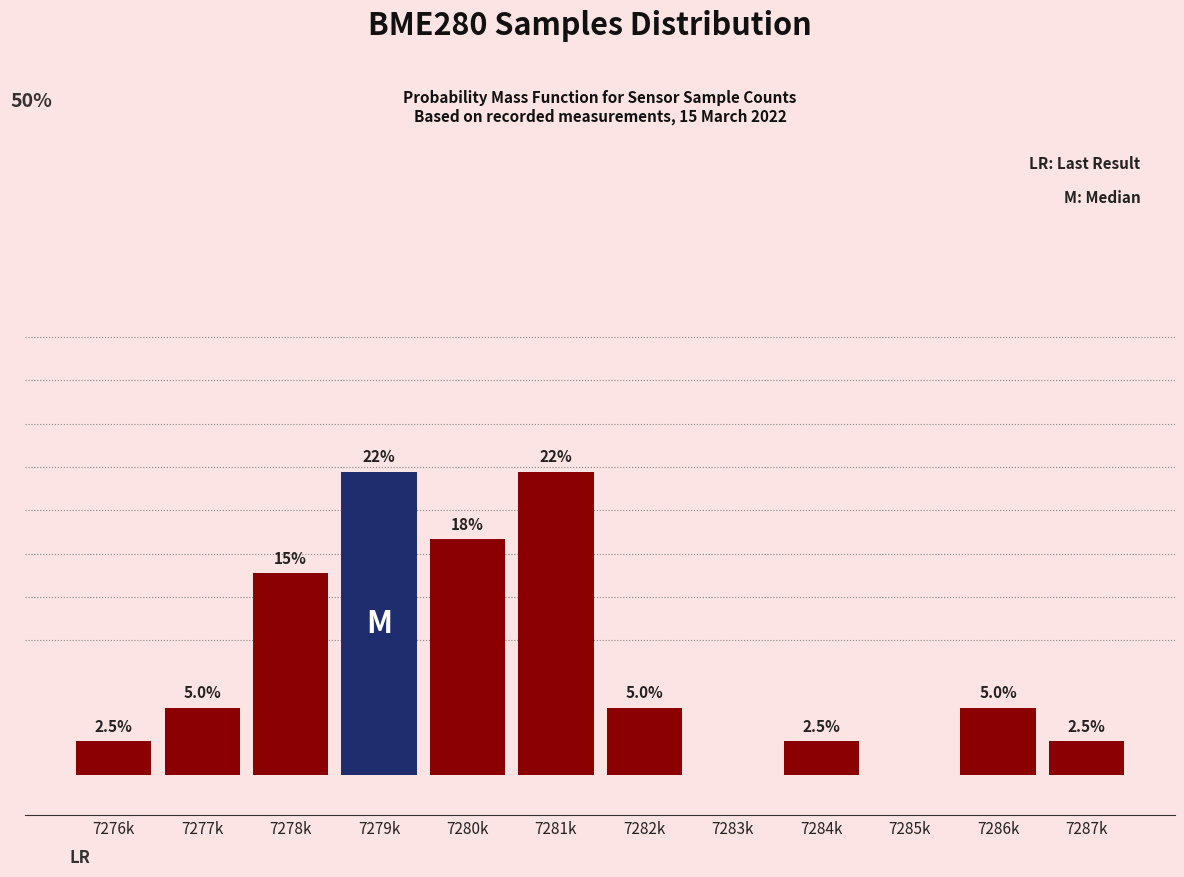

Where is the data nearest to the value 11?

7278k